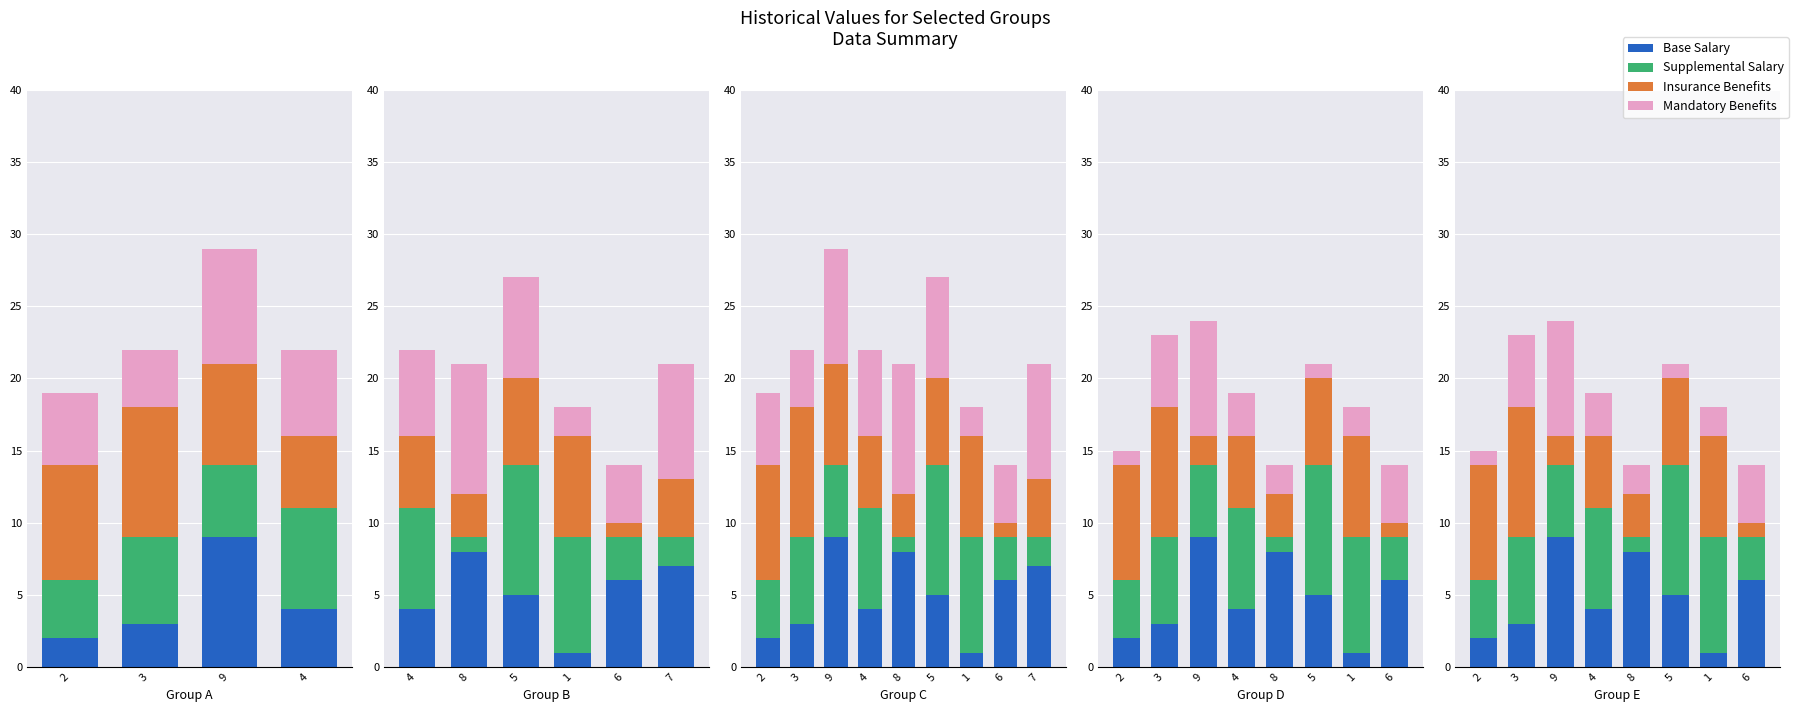

What is the difference between the highest and lowest values at 3?

6